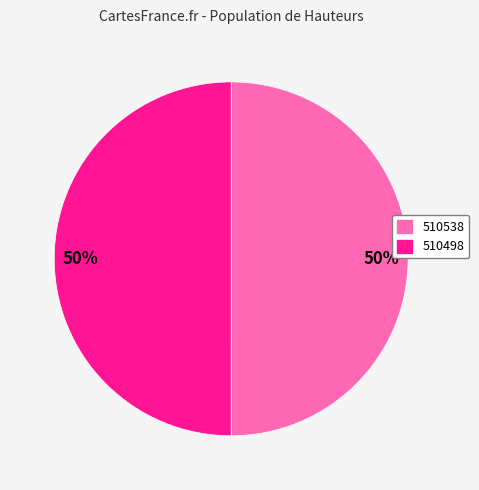

How many segments does this pie chart have?

2